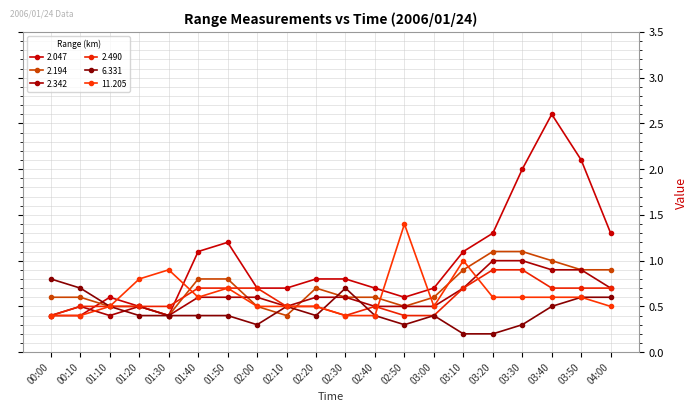

What is the label of the 16th point from the right?

01:30